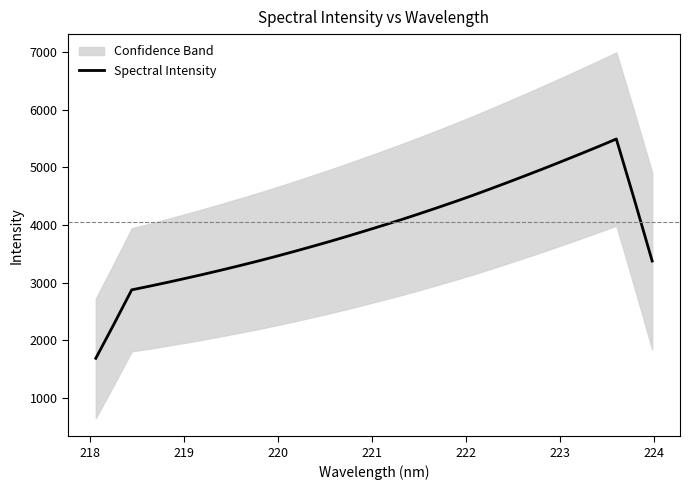

Reading left to right, transcribe all the data shown in this chart.

1687.2	2275.3	2876.0	2940.0	3006.5	3075.8	3146.2	3219.6	3295.5	3373.3	3454.4	3538.5	3625.1	3713.4	3805.2	3899.5	3995.3	4093.1	4195.3	4299.8	4406.4	4516.5	4631.2	4747.8	4866.8	4987.2	5110.8	5236.2	5363.4	5494.4	4448.3	3376.1